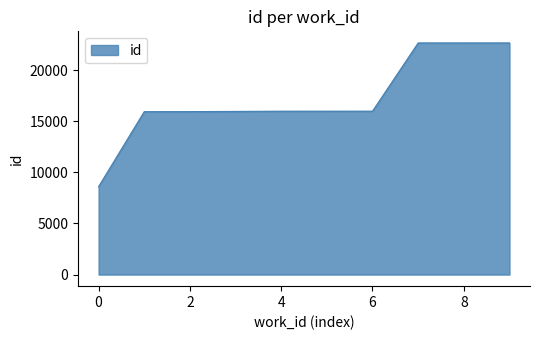

What is the smallest value displayed?

8597